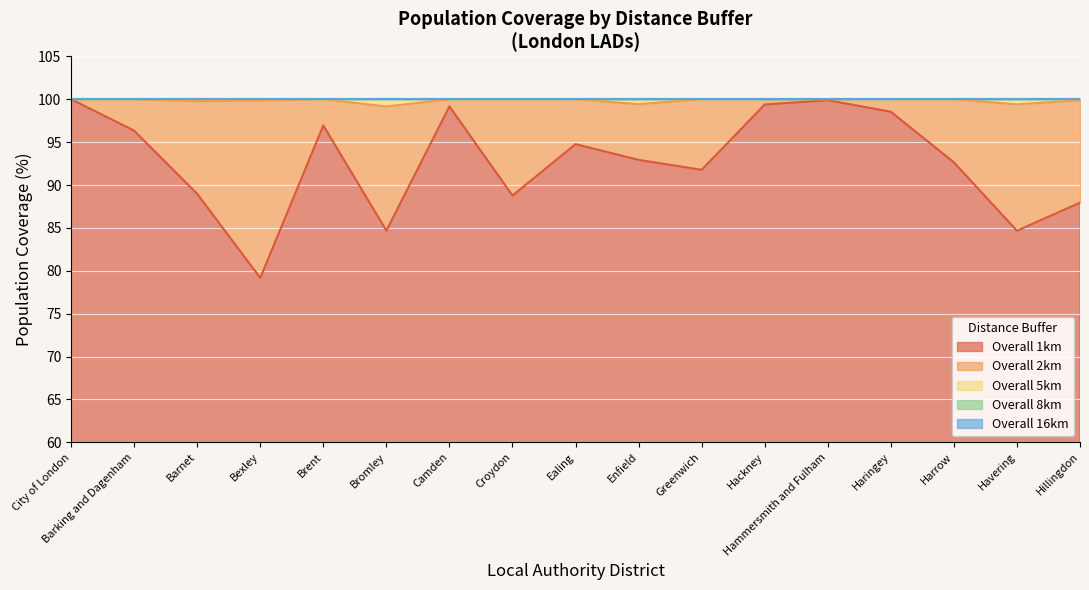

The Overall 8km series shows 25.5 at Hackney. True or false?

False